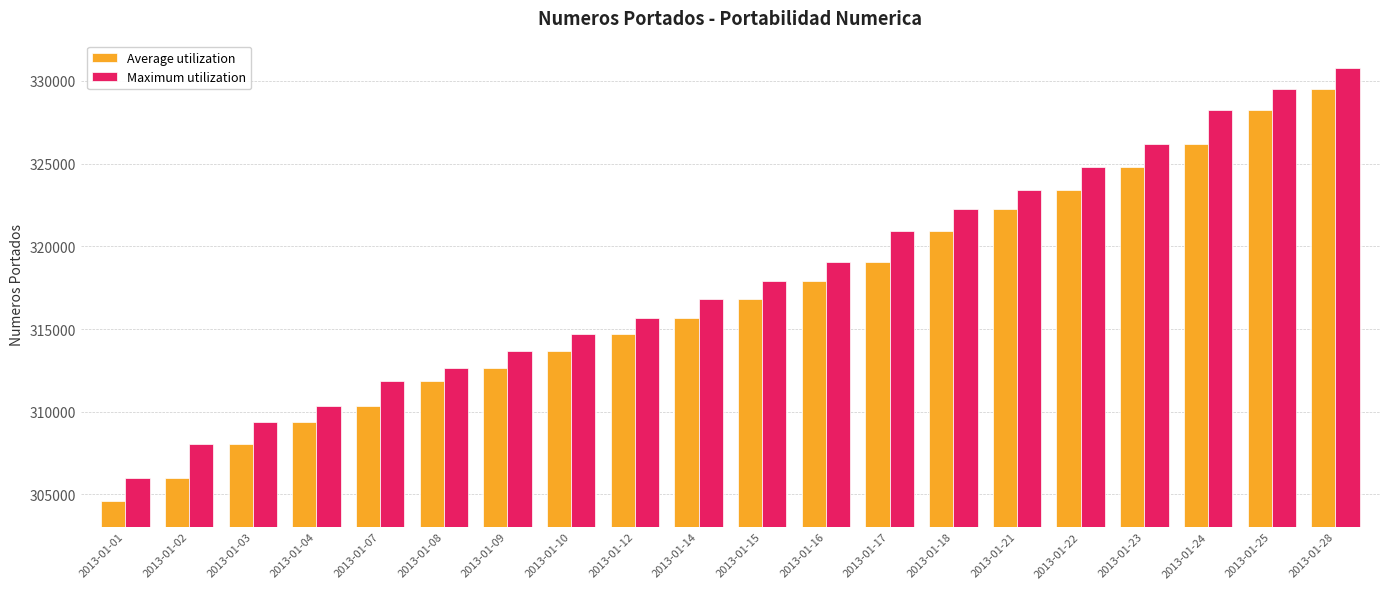

What is the value of the Average utilization bar at the 10th from the left?

315682